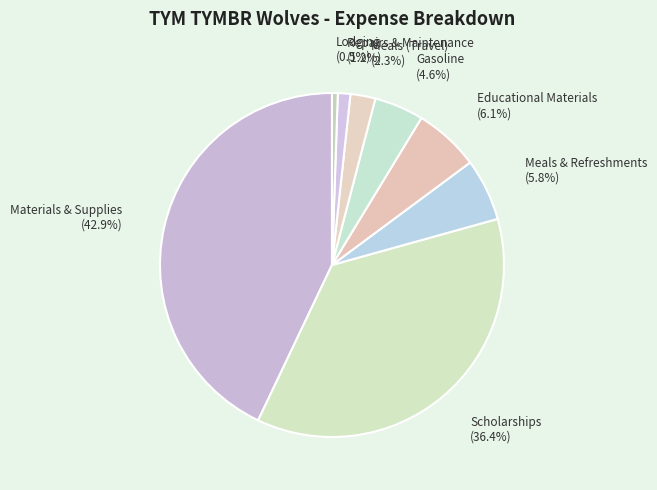

Count the number of slices in the pie.

8